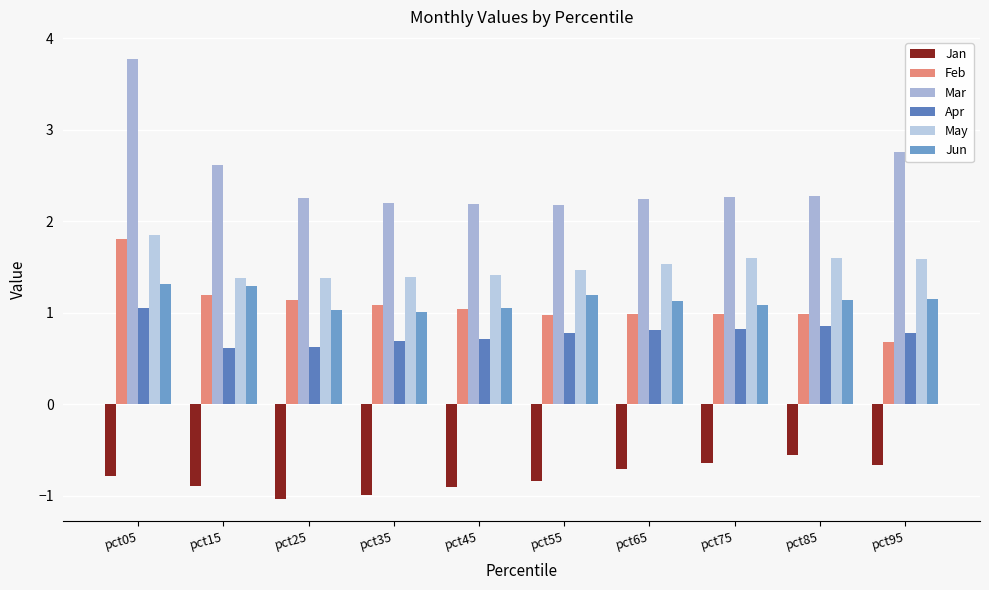

Count the number of data series in this chart.

6